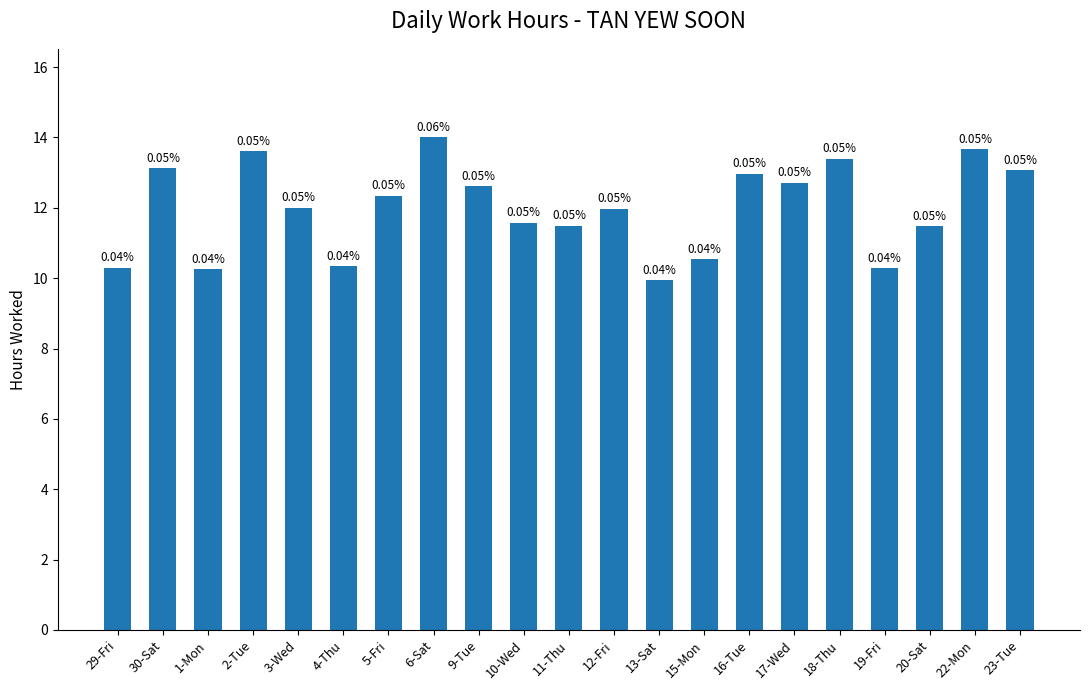

What is the value of the 4th bar from the left?

13.6